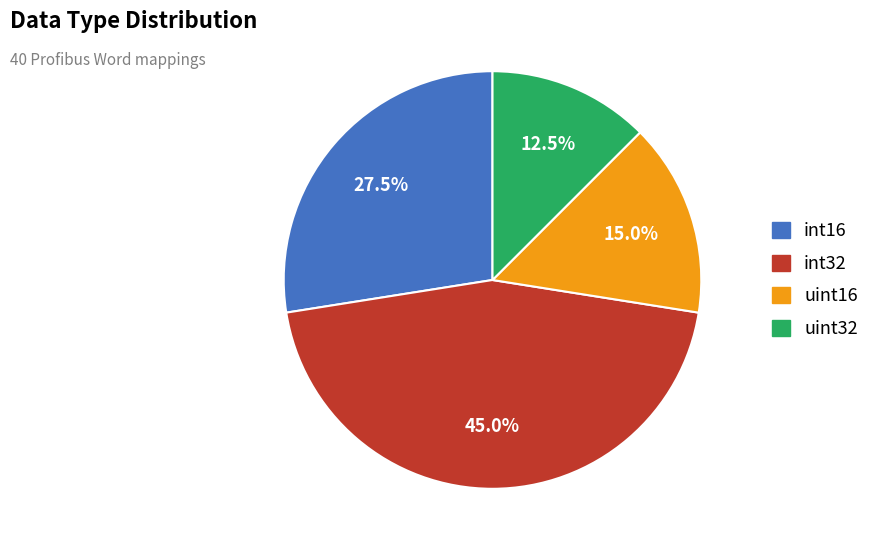

Is it true that uint16 is 15% of the pie?

True